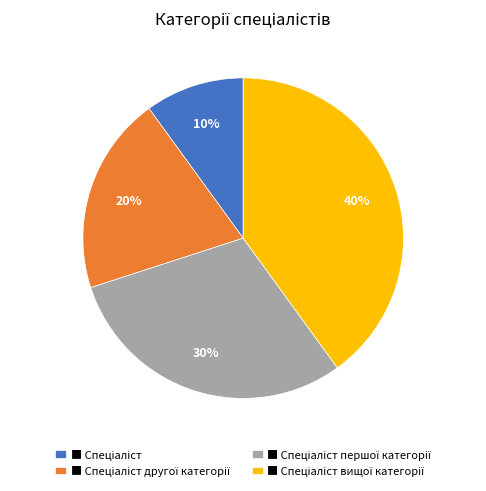

To the nearest percent, what is the average slice percentage?

25%